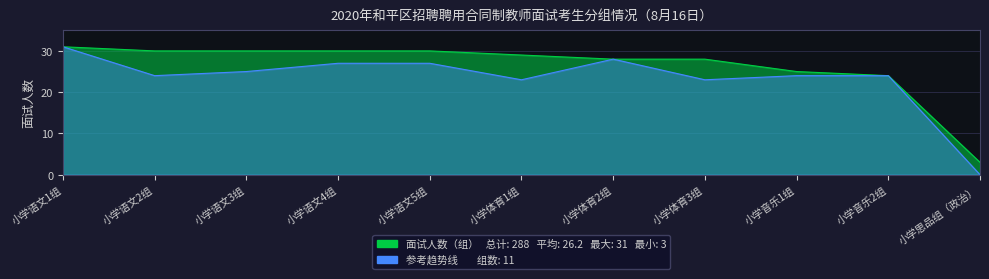

How many data points are less than 29?

5